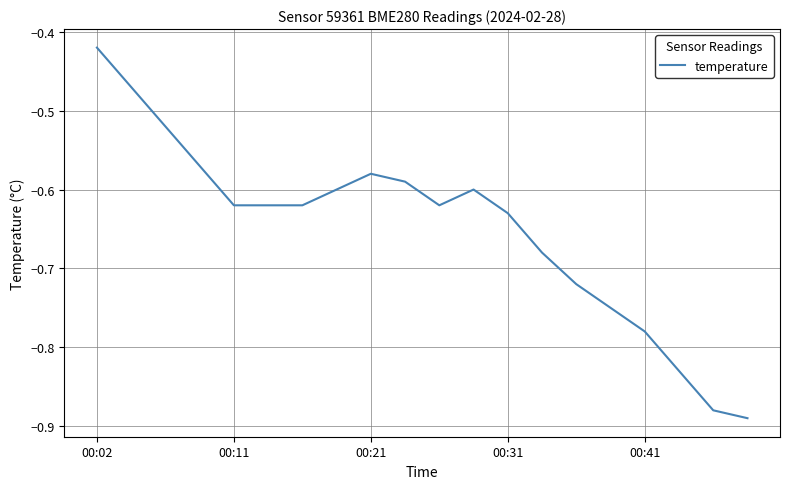

What is the difference between the maximum and minimum values?

0.5